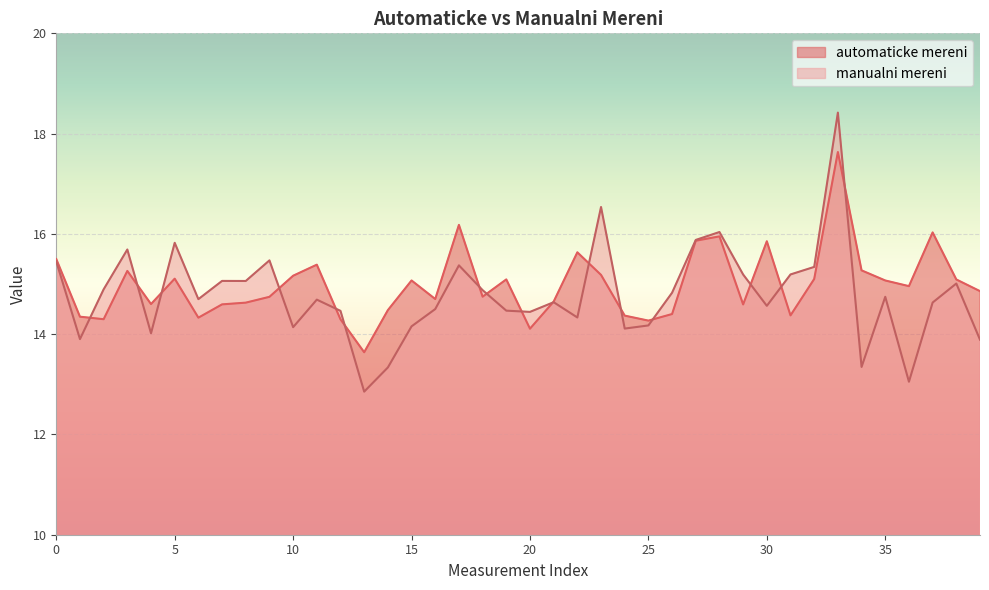

Rank the series at 14 from lowest to highest value.

manualni mereni, automaticke mereni